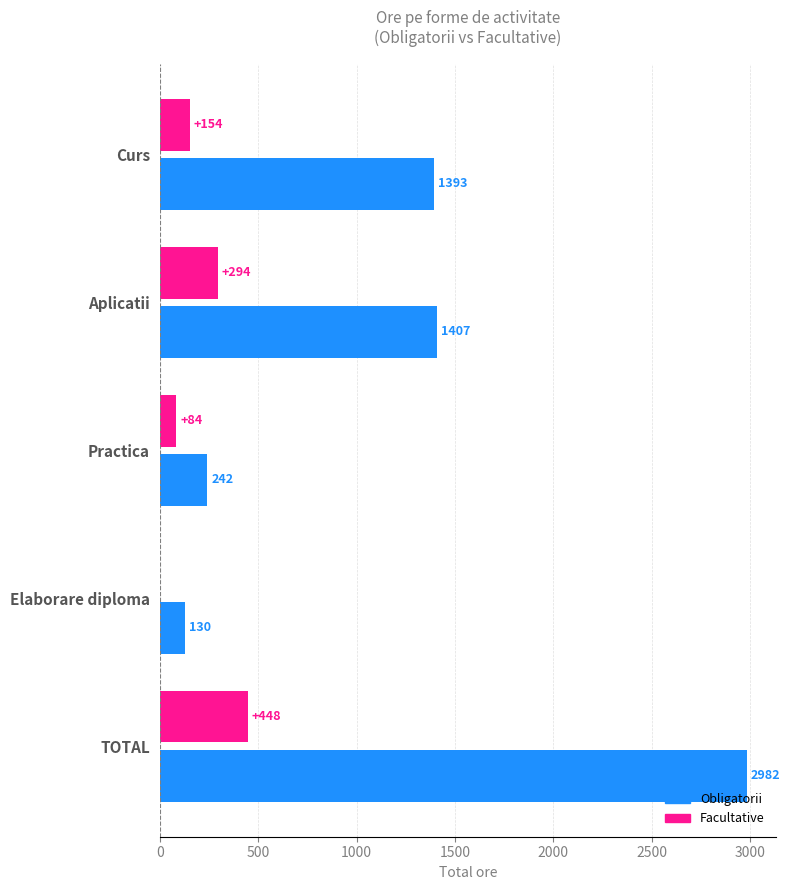

At which category is the sum across all series the highest?

TOTAL